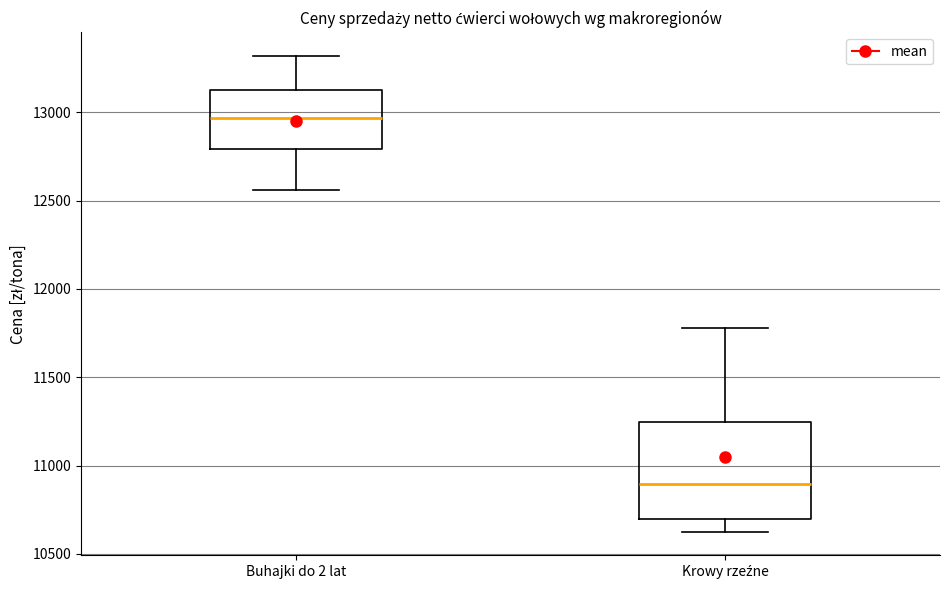

Where is the upper edge of the box for Krowy rzeźne on the y-axis? The values are not printed on the chart, so give them approximately, as read against the axis.

11250